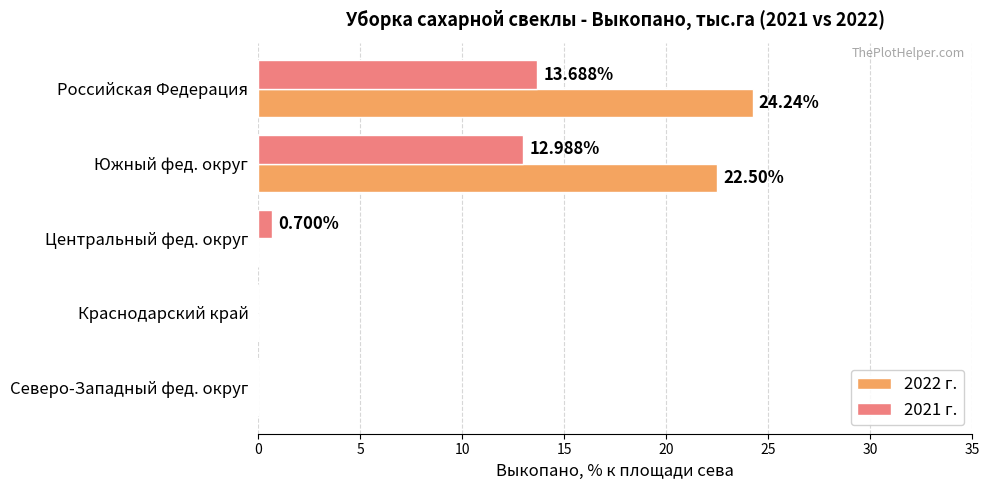

What is the sum of the 2021 г. values at Южный фед. округ and Центральный фед. округ?

13.7